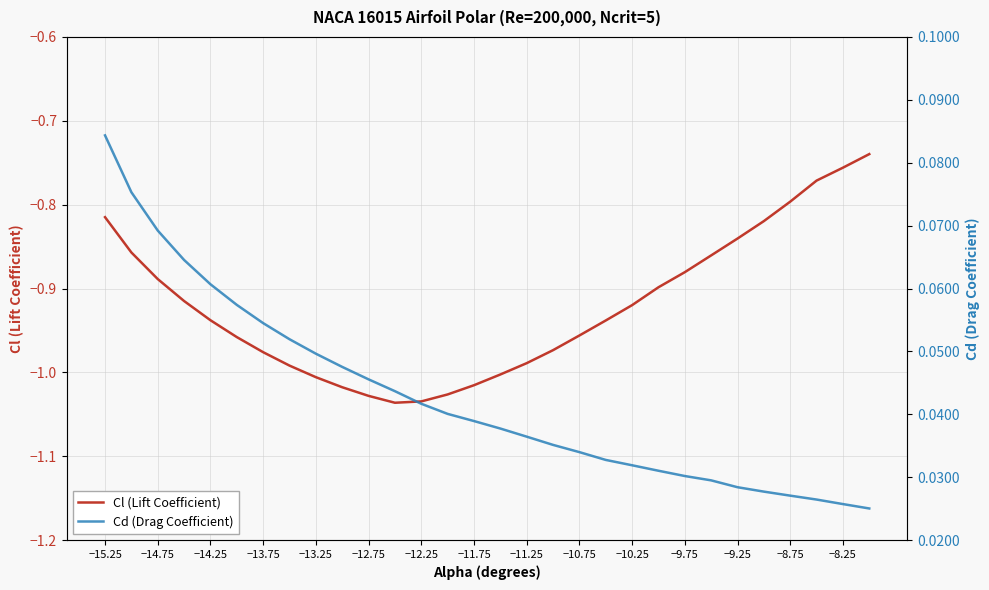

The value of Cl (Lift Coefficient) at −12.75 is -1.7. True or false?

False